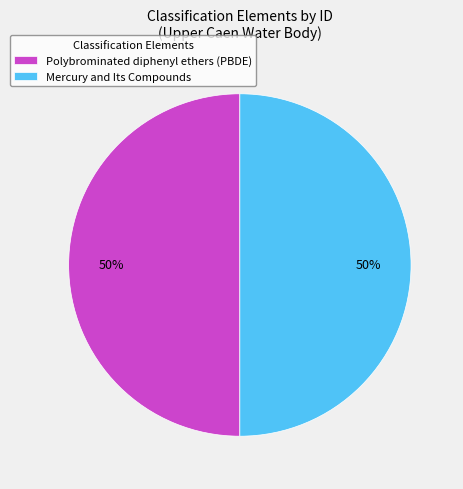

To the nearest percent, what is the average slice percentage?

50%